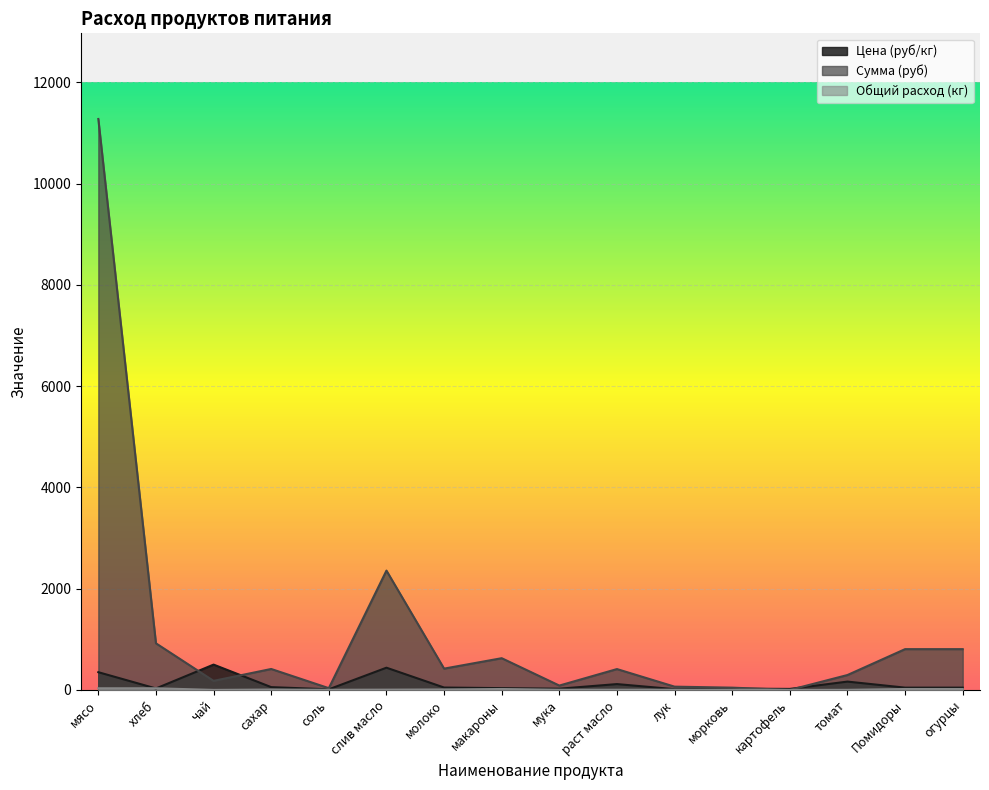

What is the difference between the maximum and second lowest values in the Сумма (руб) series?

11242.6